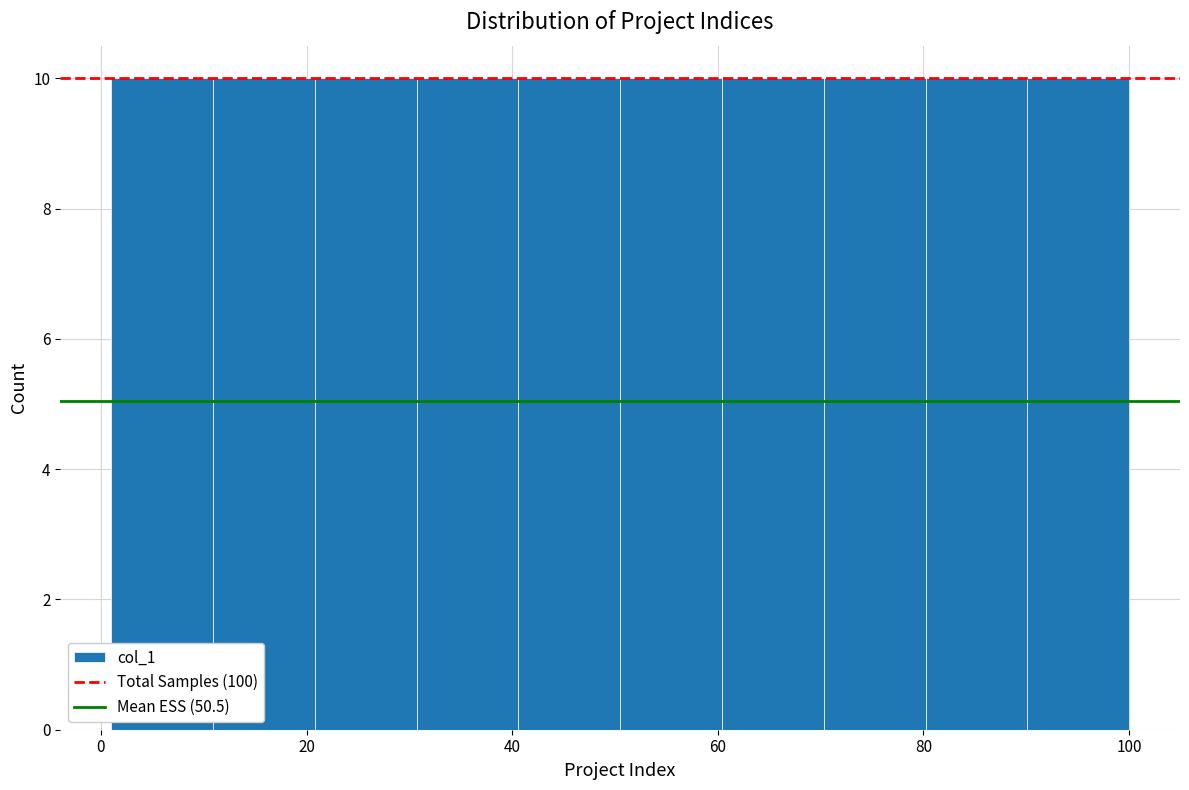

What is the height of the bar covering 10 to 20 on the x-axis? Neither the bar edges nor the heights are printed on the chart, so give them approximately, as read against the axes.

10